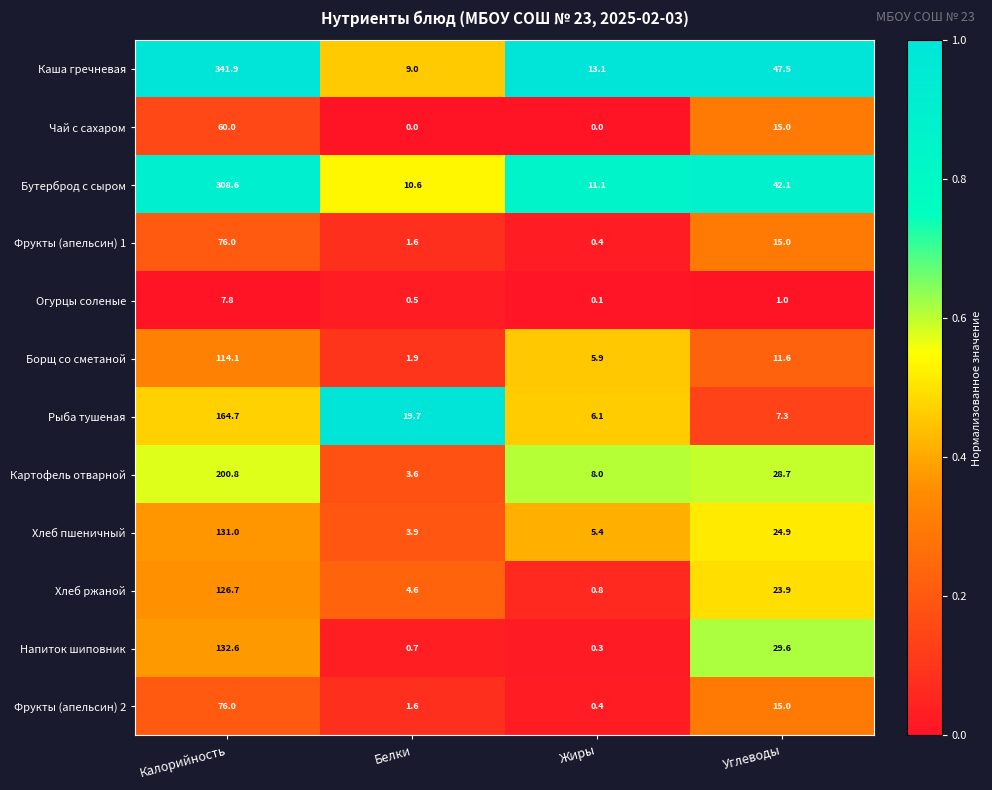

What is the spread (max minus min) of values at Жиры?

13.1